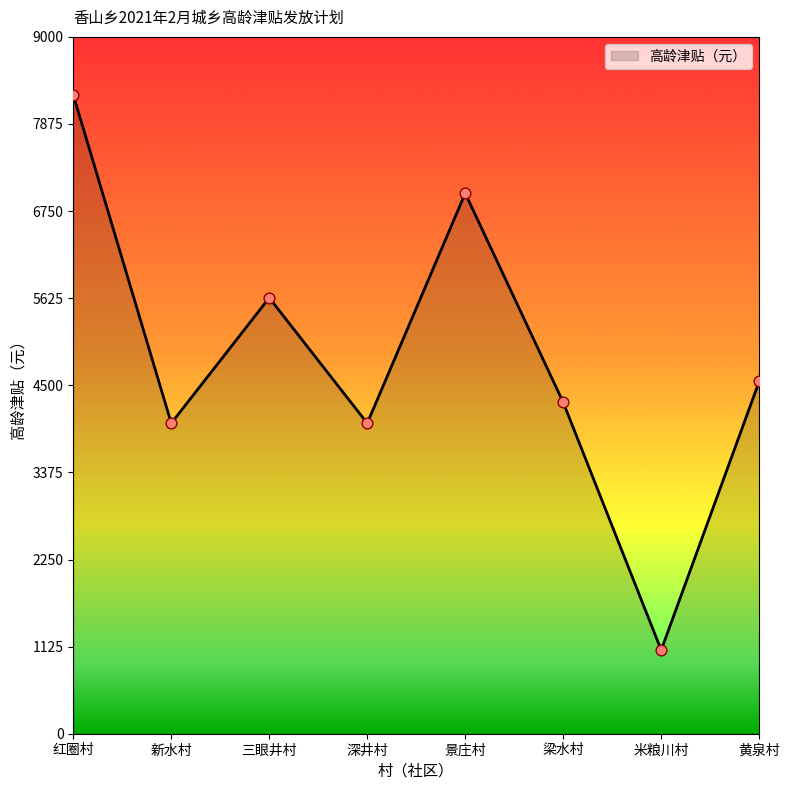

What is the change in value from 深井村 to 黄泉村?

+540